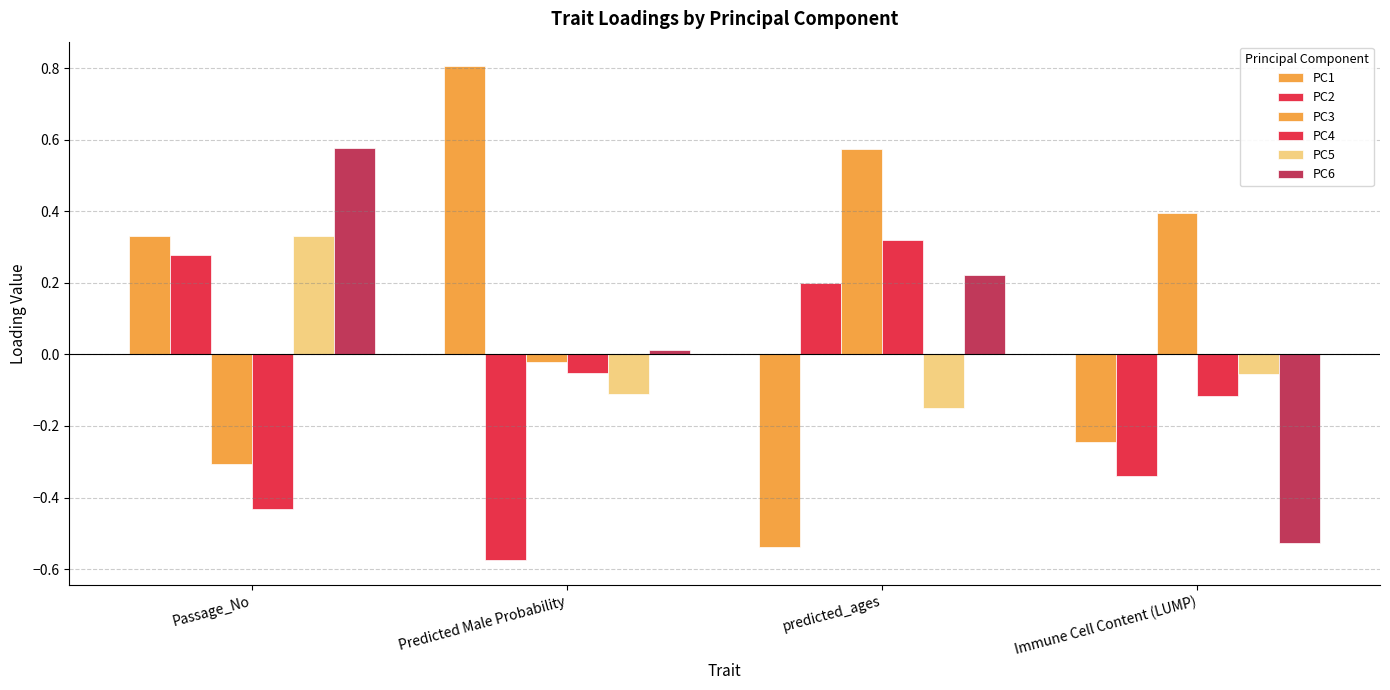

Are the bars grouped side by side (vs. stacked)?

Yes